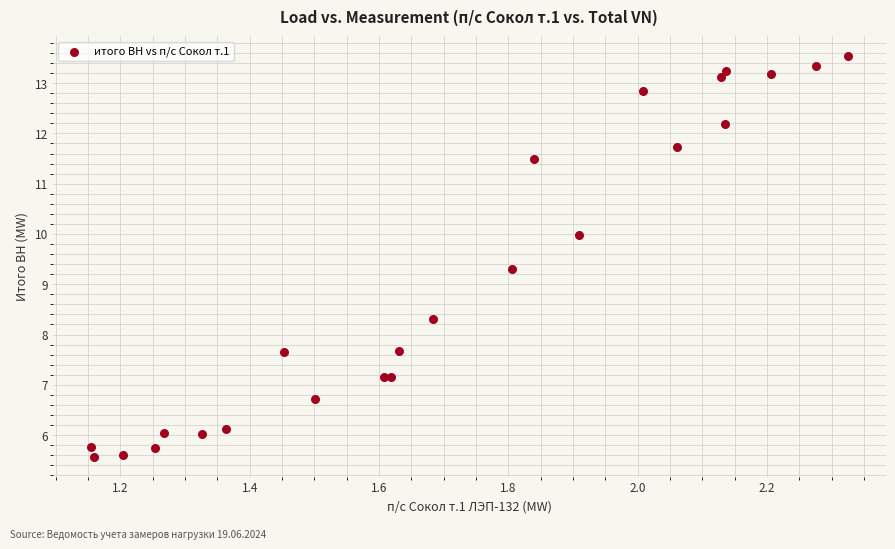

What Y value in the scatter plot is closest to 9?

9.3